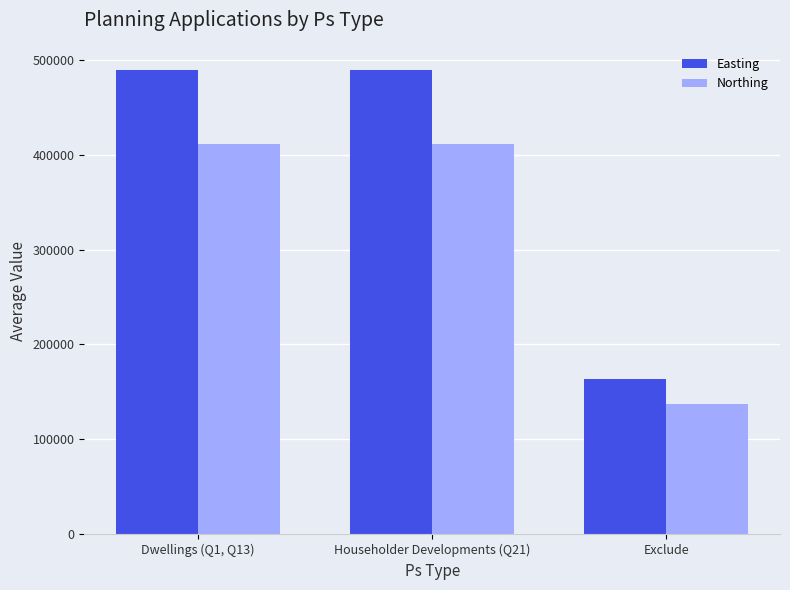

What is the minimum value for Northing?

136934